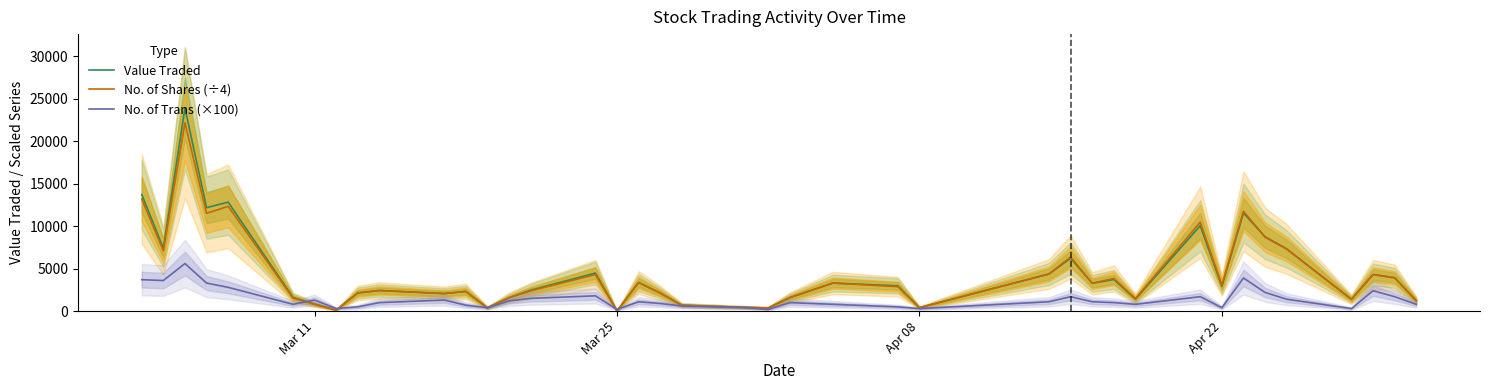

How many data points in Value Traded are less than 2912?

20